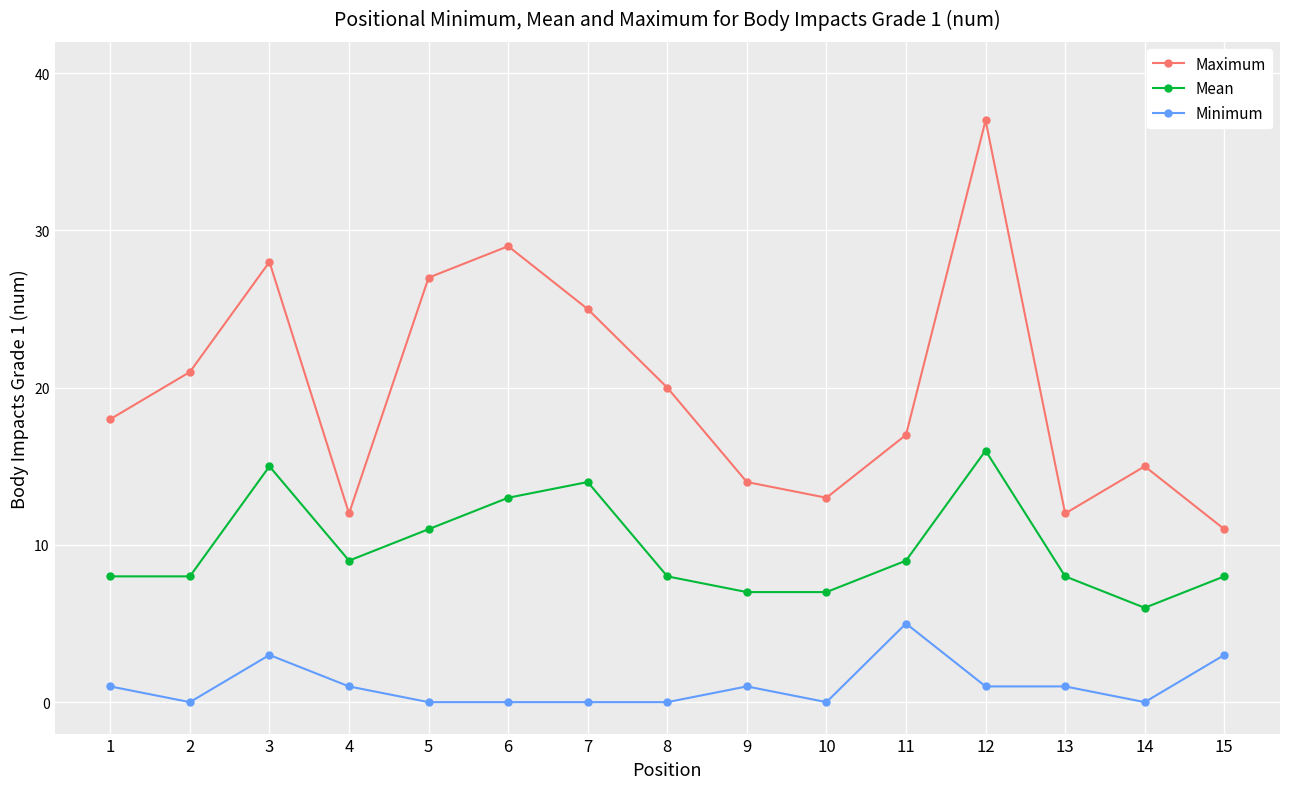

Reading left to right, transcribe all the data shown in this chart.

Maximum: 1=18	2=21	3=28	4=12	5=27	6=29	7=25	8=20	9=14	10=13	11=17	12=37	13=12	14=15	15=11
Mean: 1=8	2=8	3=15	4=9	5=11	6=13	7=14	8=8	9=7	10=7	11=9	12=16	13=8	14=6	15=8
Minimum: 1=1	2=0	3=3	4=1	5=0	6=0	7=0	8=0	9=1	10=0	11=5	12=1	13=1	14=0	15=3